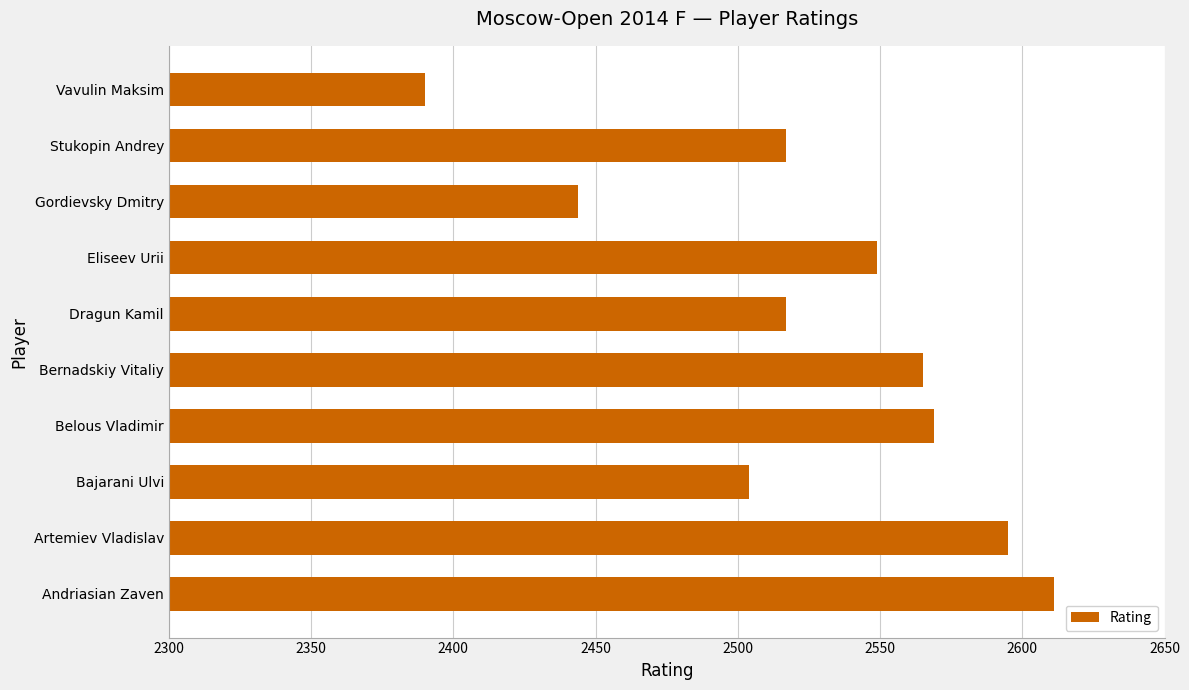

Approximately how many times larger is the value at Belous Vladimir compared to Eliseev Urii?

1.0